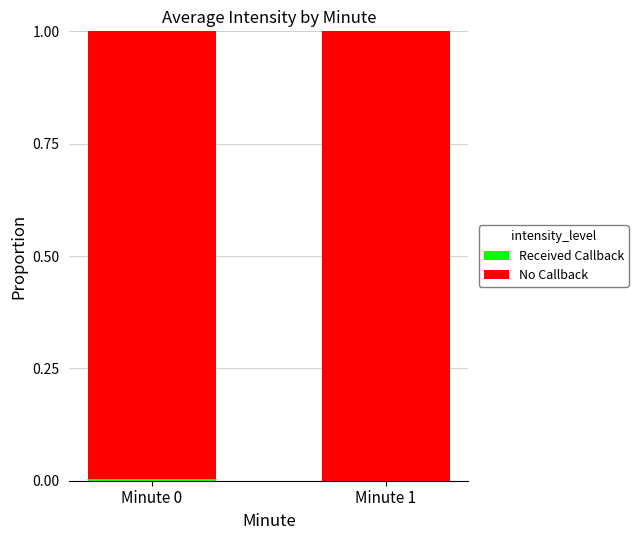

Count the number of categories in the chart.

2